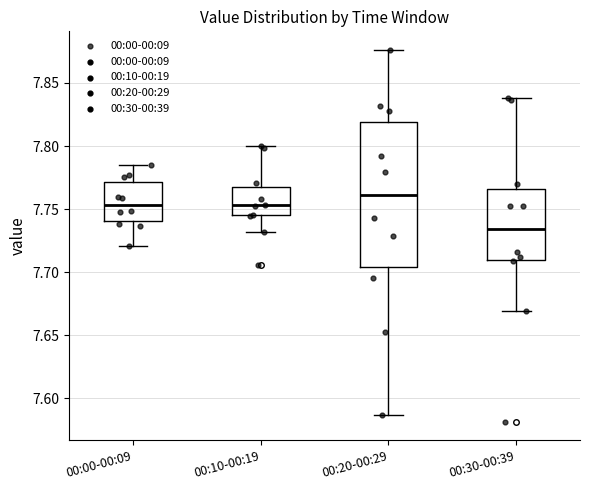

Reading left to right, read every box against the y-axis: the position of its median line, the range the box covers, and the ends of its whiskers. The values are not printed on the chart, so give them approximately, as read against the axis.

00:00-00:09: median 7.755, box 7.740 to 7.770, whiskers 7.720 to 7.785
00:10-00:19: median 7.755, box 7.745 to 7.765, whiskers 7.730 to 7.800
00:20-00:29: median 7.760, box 7.705 to 7.820, whiskers 7.585 to 7.875
00:30-00:39: median 7.735, box 7.710 to 7.765, whiskers 7.670 to 7.840